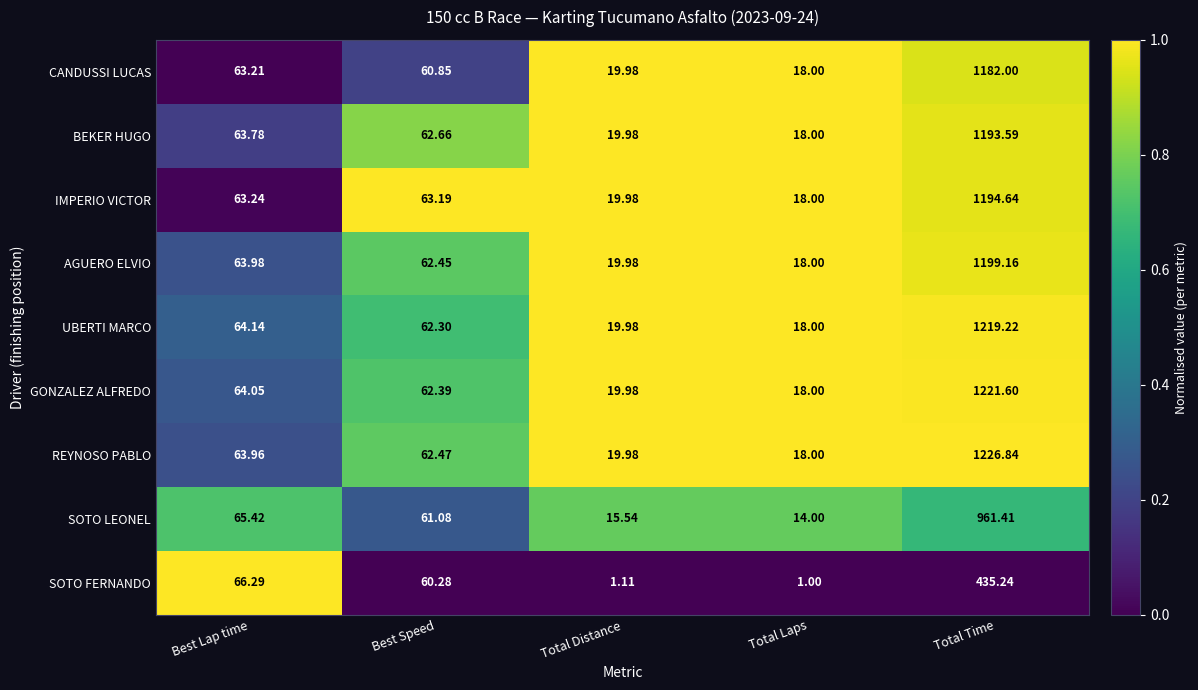

At which label is BEKER HUGO closest to 605?

Best Lap time